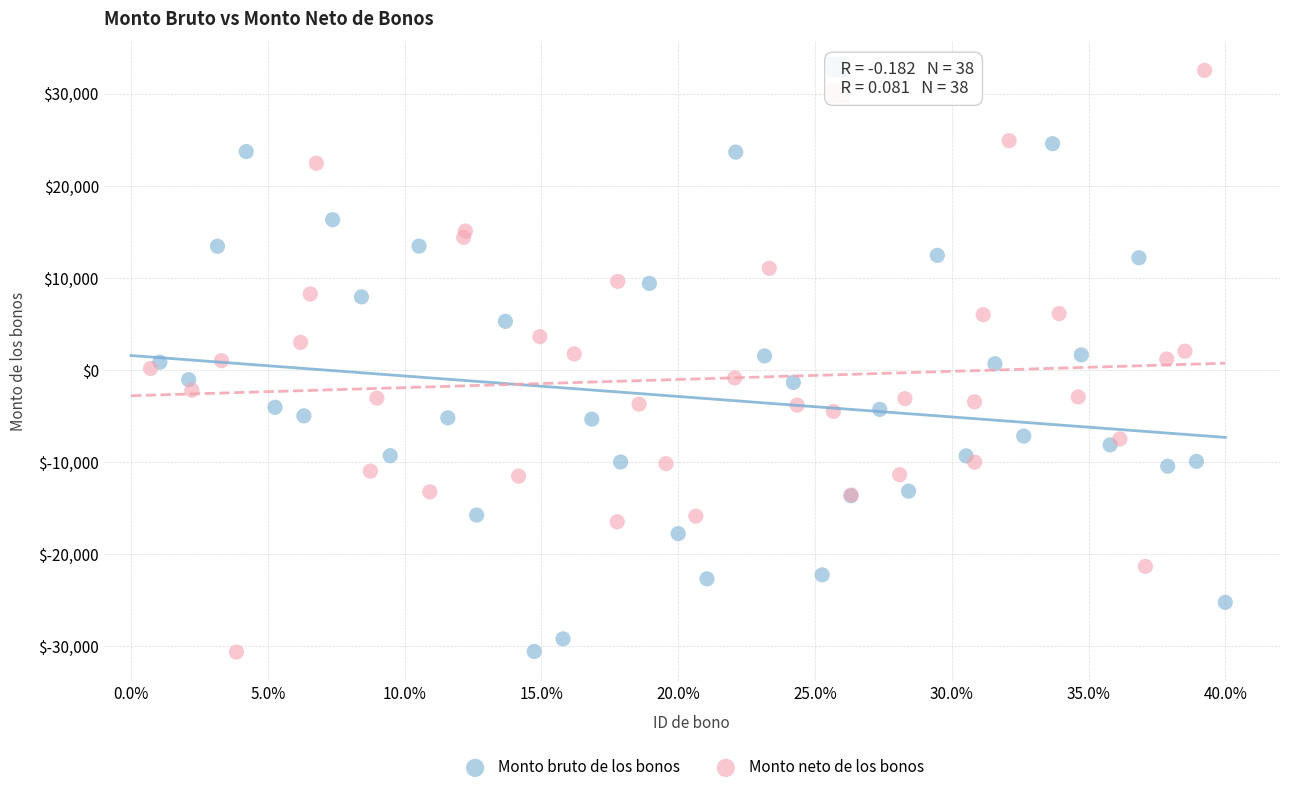

Which series reaches the maximum Y coordinate?

Monto neto de los bonos